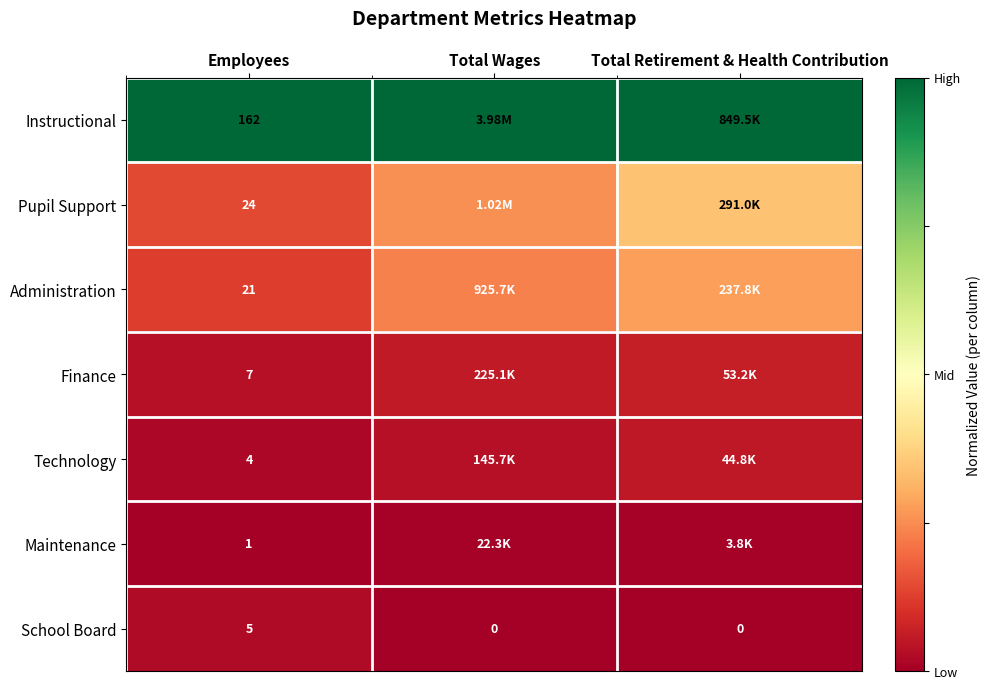

Which category has the highest value in the School Board series?

Employees